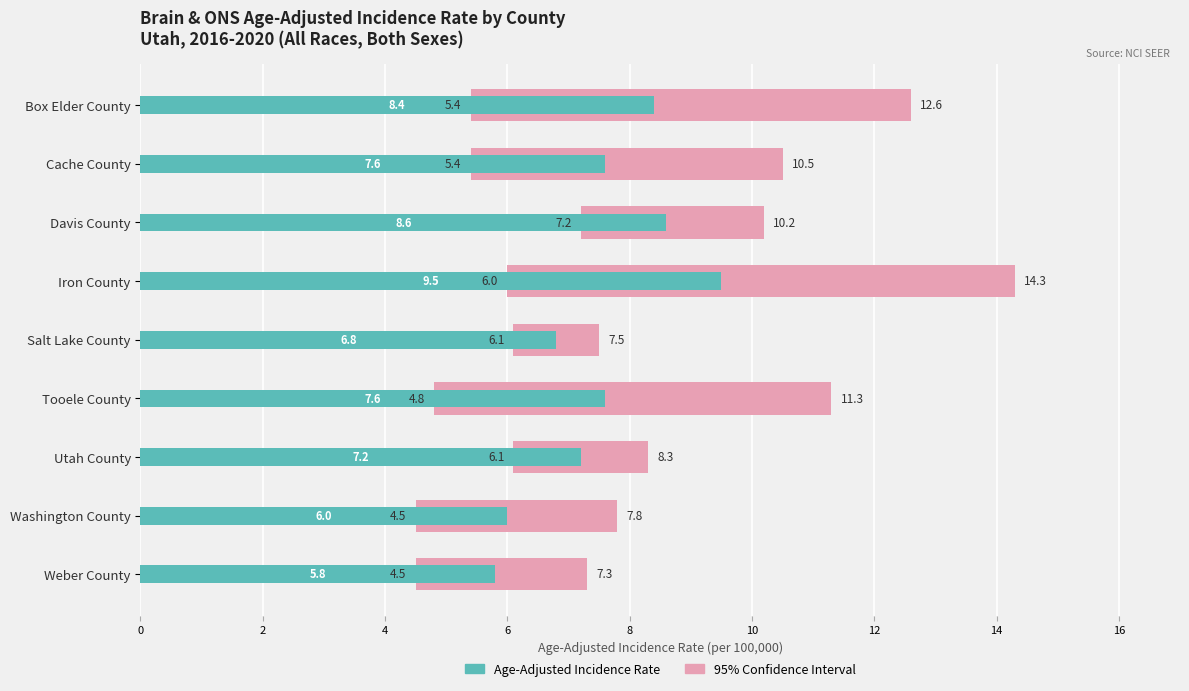

What is the difference between the maximum and minimum values in the 95% Confidence Interval series?

6.9